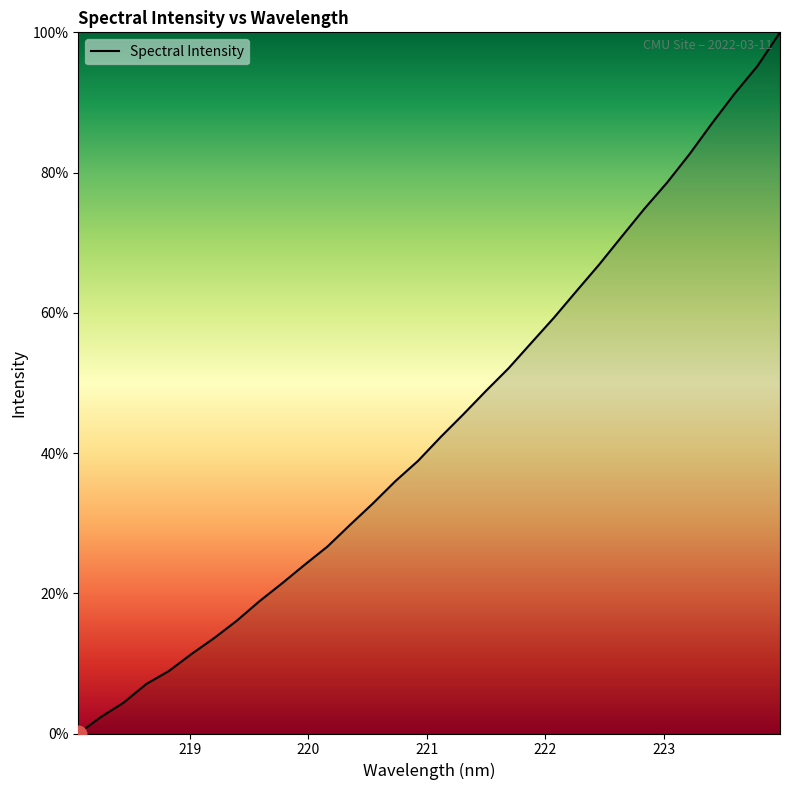

Reading left to right, what are all the values shown in this chart?

0.0	2.4	4.4	7.1	8.9	11.3	13.6	16.1	18.9	21.4	24.1	26.7	29.8	32.8	36.0	38.9	42.3	45.5	48.9	52.1	55.7	59.3	63.1	66.9	70.9	74.8	78.5	82.6	87.1	91.3	95.2	100.0